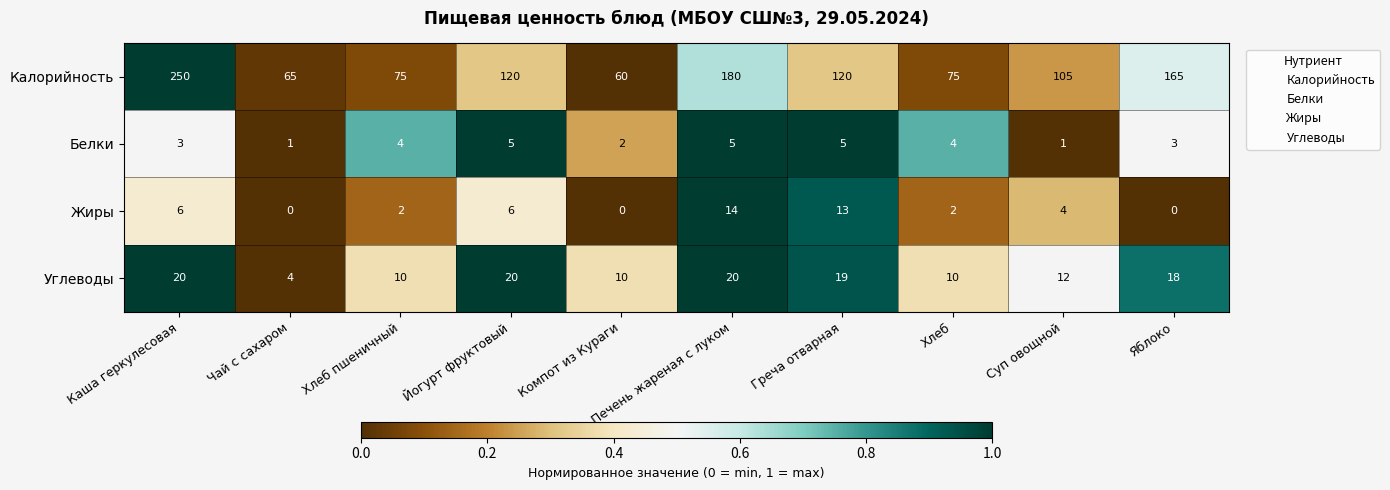

What is the difference between the second highest and minimum values in the Жиры series?

13